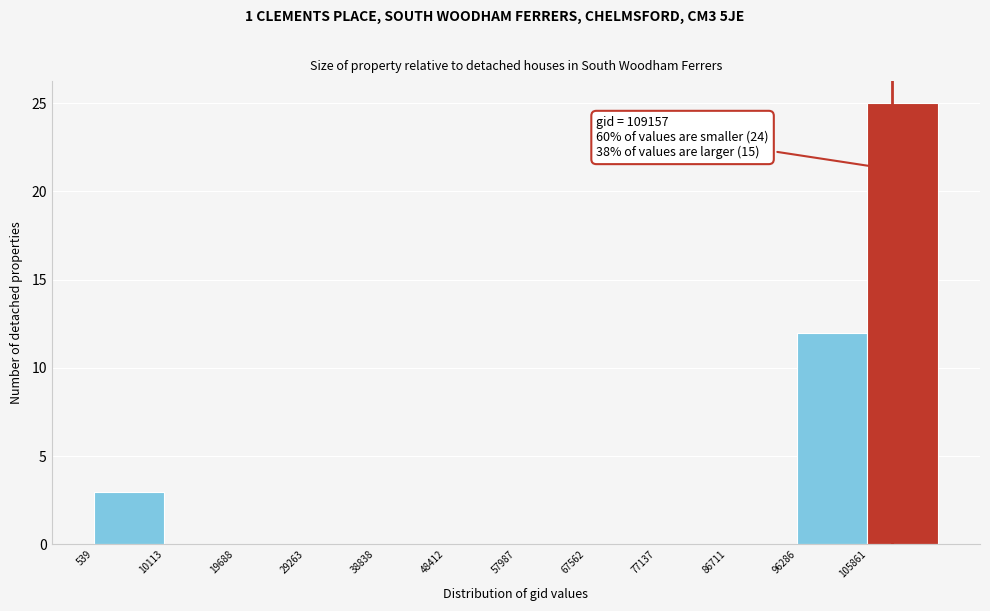

Over which range of the x-axis is the bar tallest?

106000 to 115000